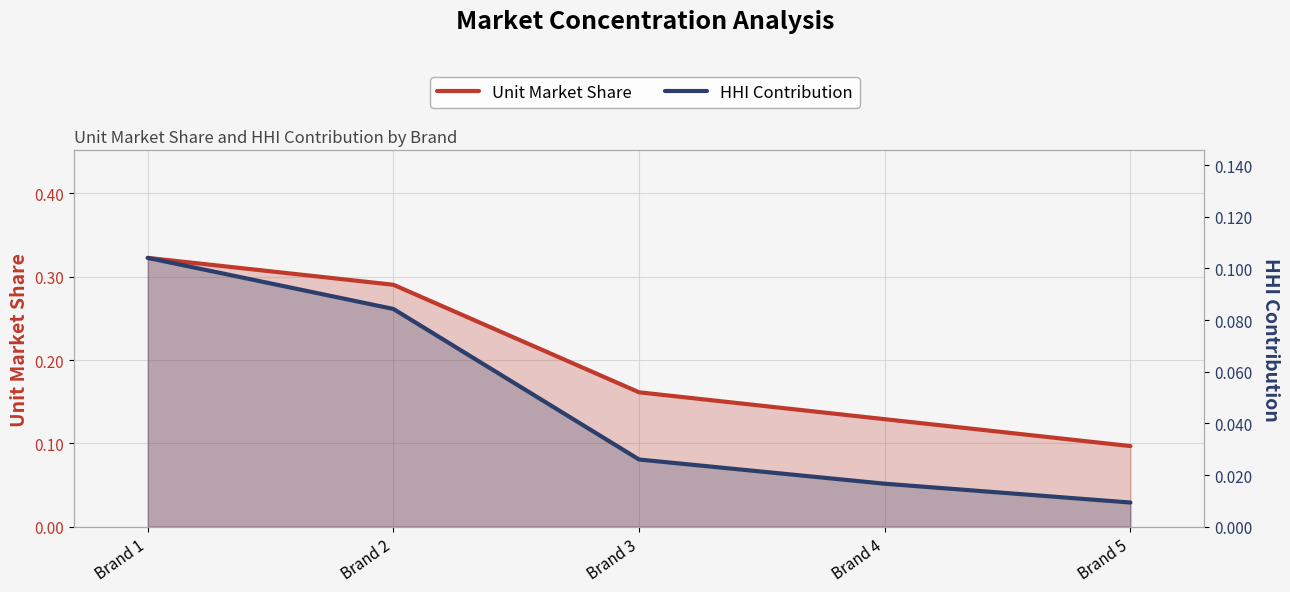

At which category is the sum across all series the highest?

Brand 1